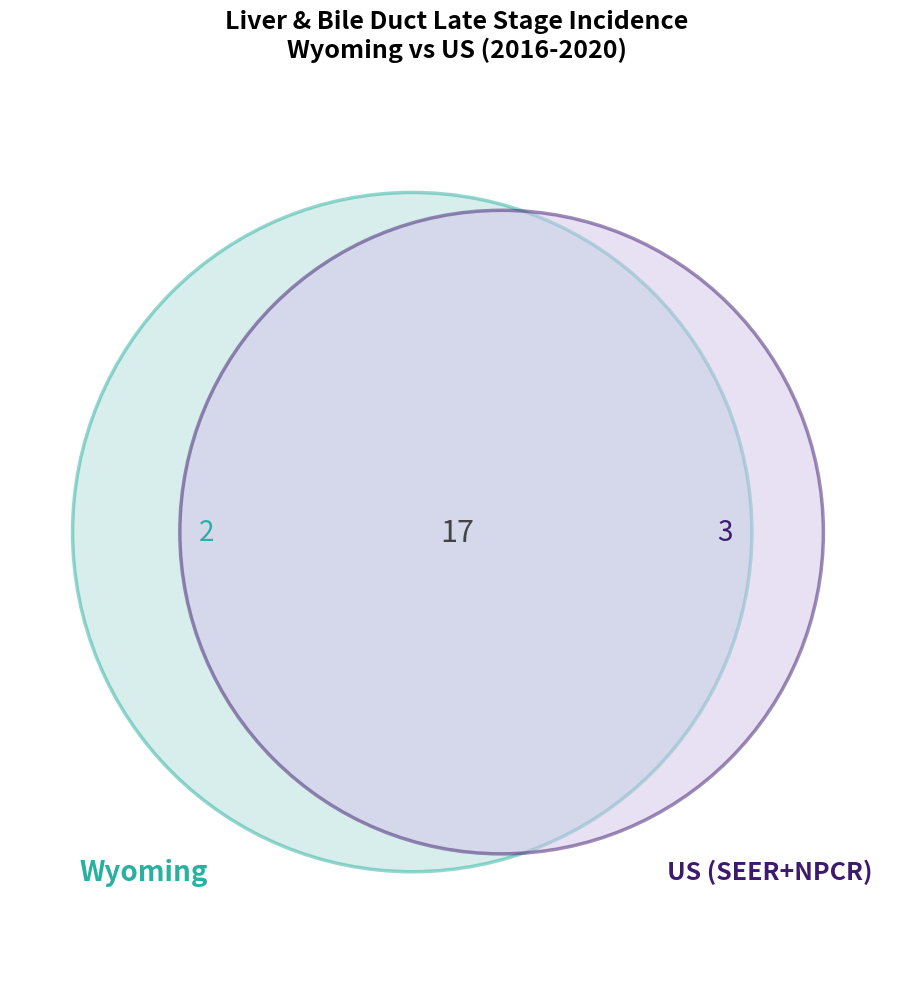

The Wyoming slice represents 29% of the pie. True or false?

False